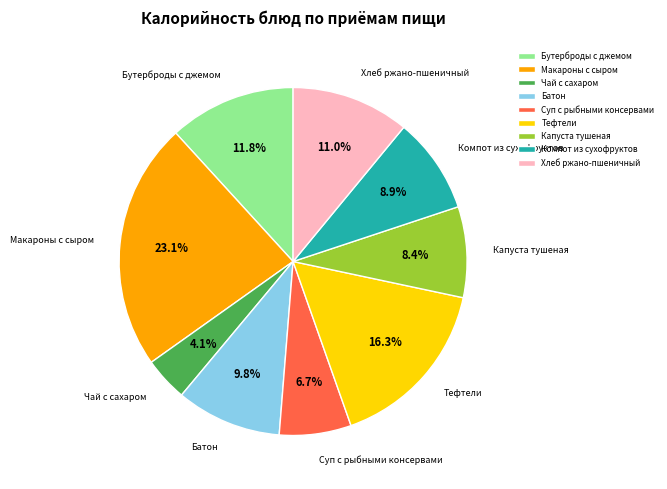

Approximately how many times larger is the value at Чай с сахаром compared to Тефтели?

0.3